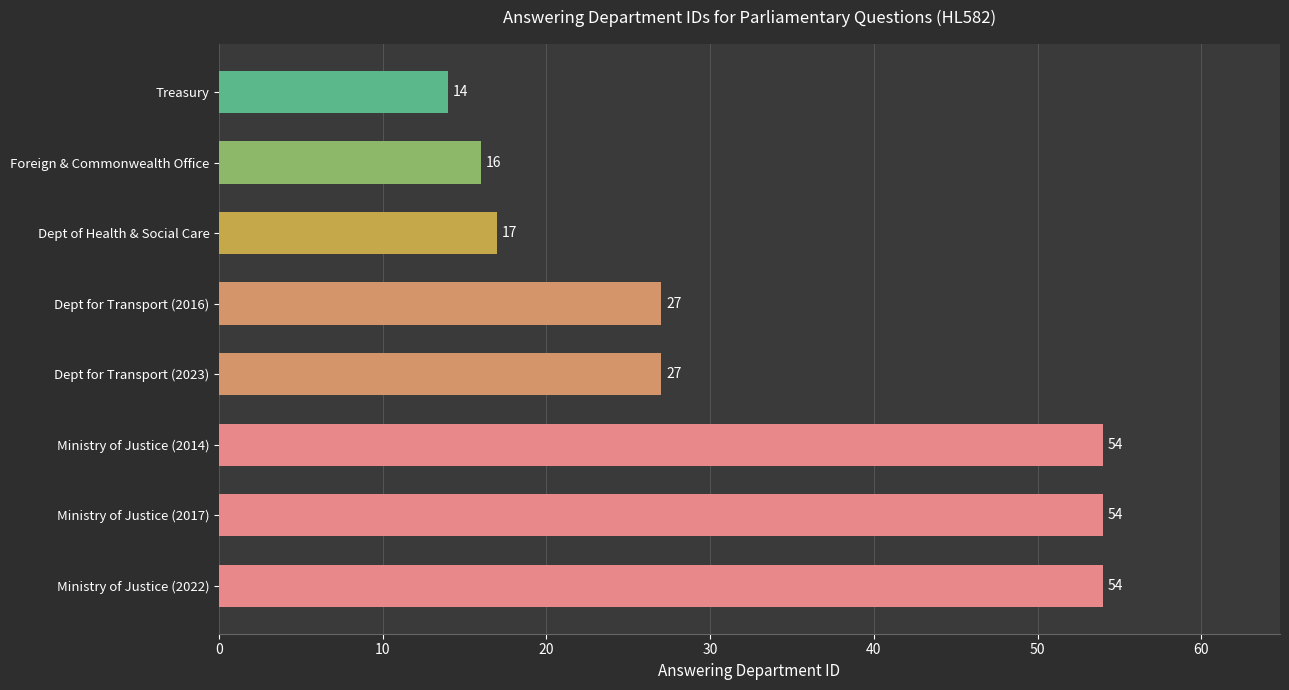

What is the difference between the maximum and second lowest values?

38